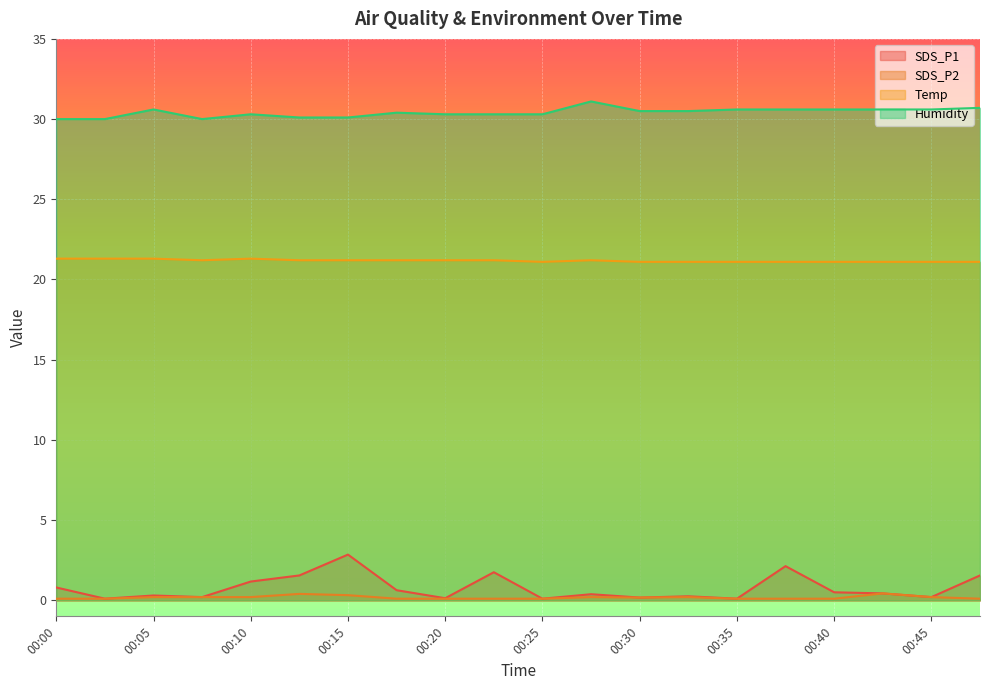

Count the number of data series in this chart.

4